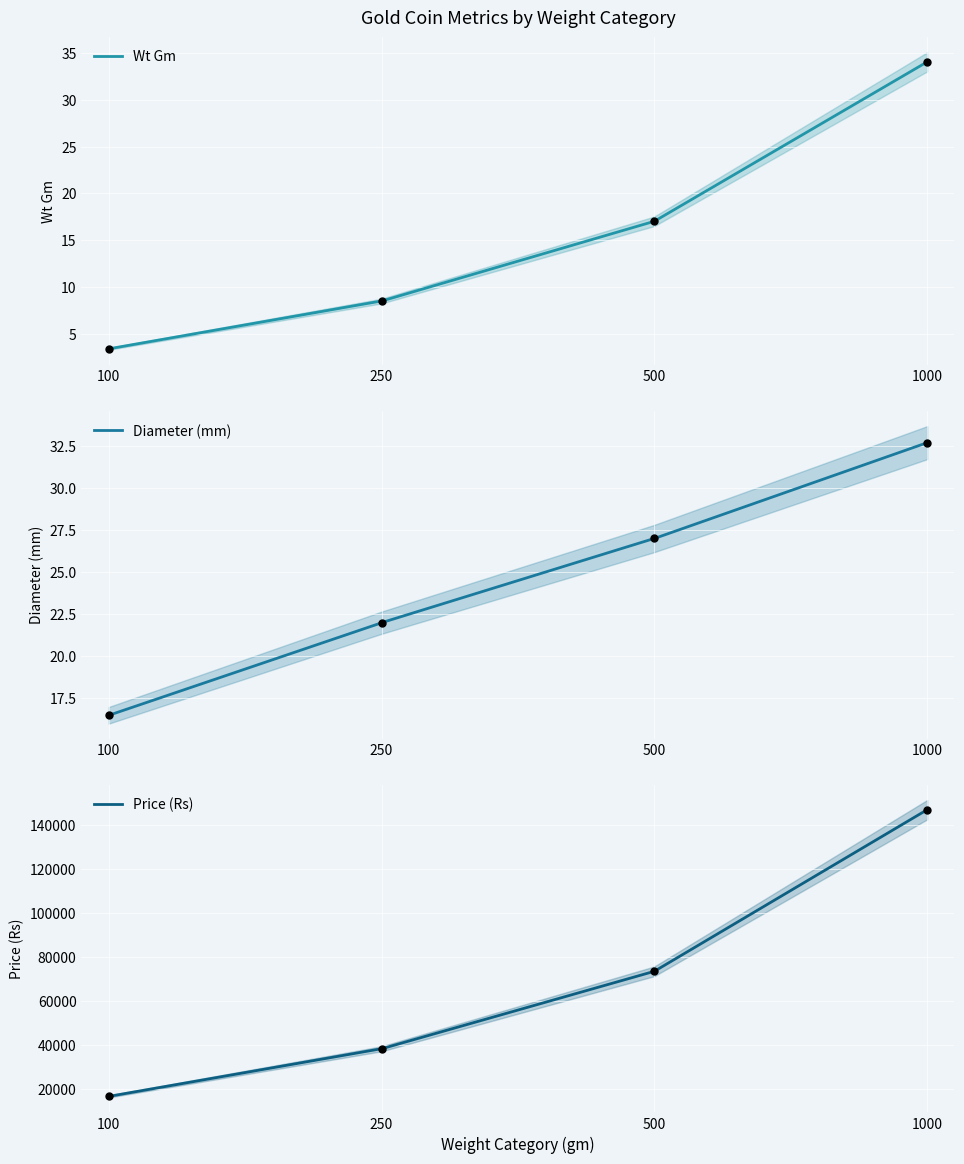

What are all the series names shown in the legend?

Wt Gm, Diameter (mm), Price (Rs)